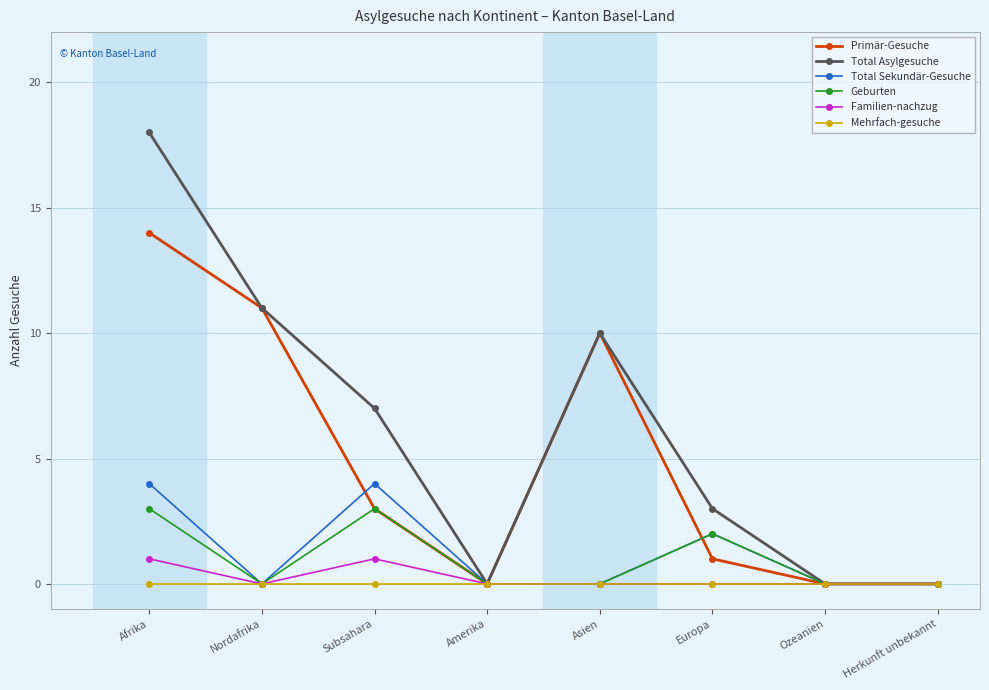

Reading left to right, list all the values displayed in this chart.

Primär-Gesuche: Afrika=14	Nordafrika=11	Subsahara=3	Amerika=0	Asien=10	Europa=1	Ozeanien=0	Herkunft unbekannt=0
Total Asylgesuche: Afrika=18	Nordafrika=11	Subsahara=7	Amerika=0	Asien=10	Europa=3	Ozeanien=0	Herkunft unbekannt=0
Total Sekundär-Gesuche: Afrika=4	Nordafrika=0	Subsahara=4	Amerika=0	Asien=0	Europa=2	Ozeanien=0	Herkunft unbekannt=0
Geburten: Afrika=3	Nordafrika=0	Subsahara=3	Amerika=0	Asien=0	Europa=2	Ozeanien=0	Herkunft unbekannt=0
Familien-nachzug: Afrika=1	Nordafrika=0	Subsahara=1	Amerika=0	Asien=0	Europa=0	Ozeanien=0	Herkunft unbekannt=0
Mehrfach-gesuche: Afrika=0	Nordafrika=0	Subsahara=0	Amerika=0	Asien=0	Europa=0	Ozeanien=0	Herkunft unbekannt=0